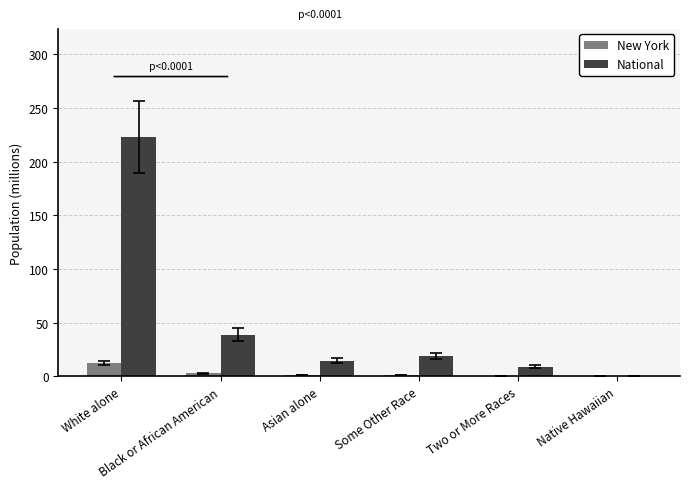

What is the sum of the National values at Two or More Races and Black or African American?

47.9